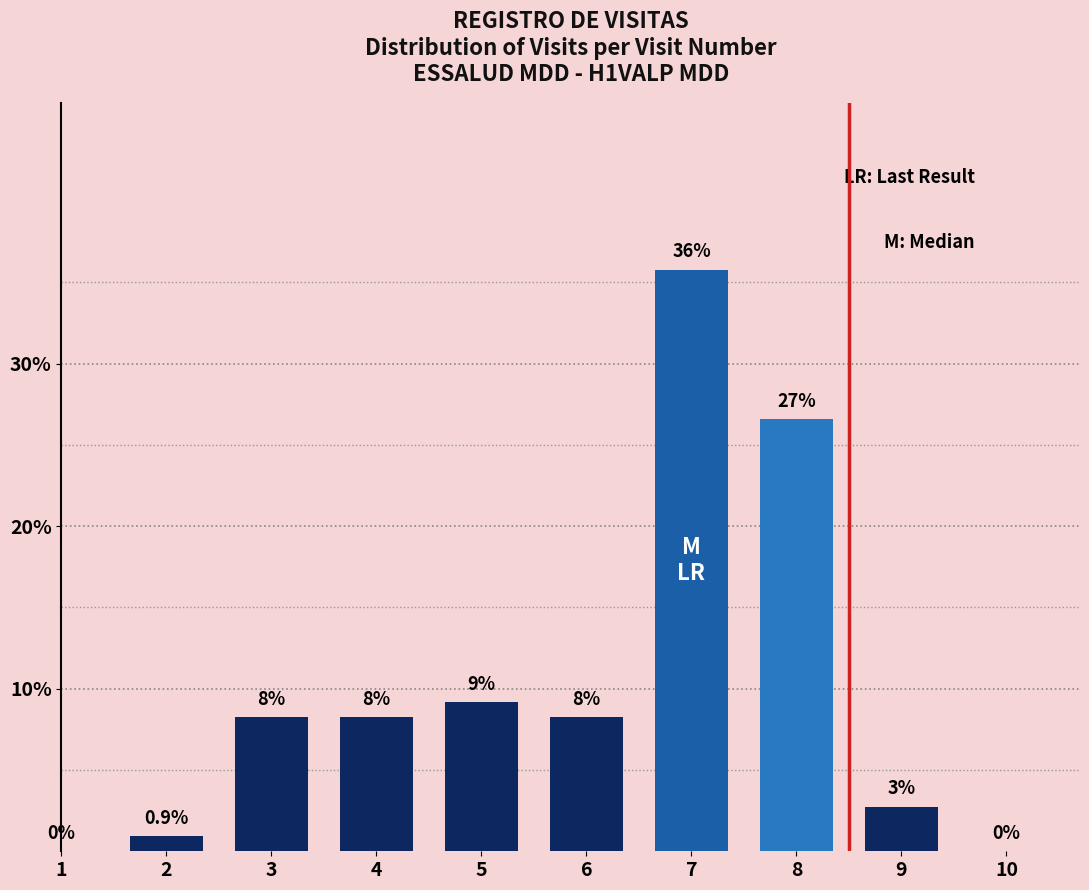

Are the bars horizontal?

No